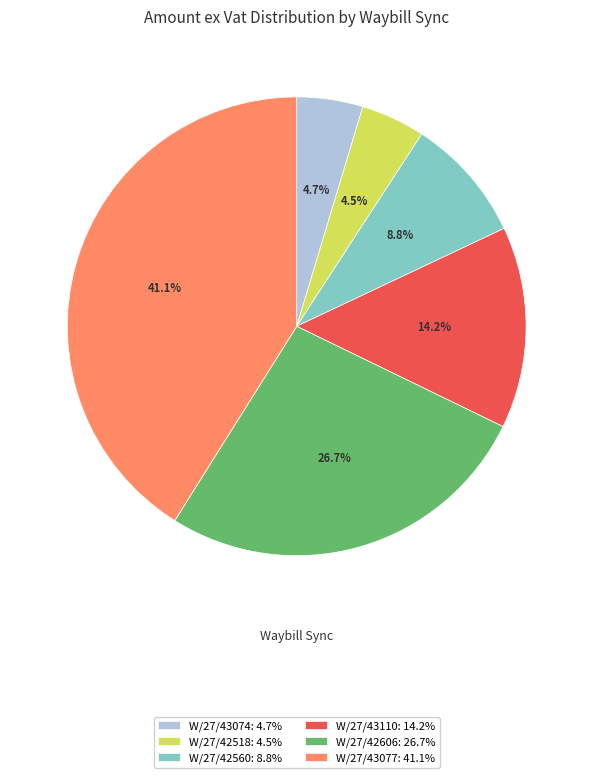

Approximately how many times larger is the value at W/27/42518: 4.5% compared to W/27/43074: 4.7%?

1.0